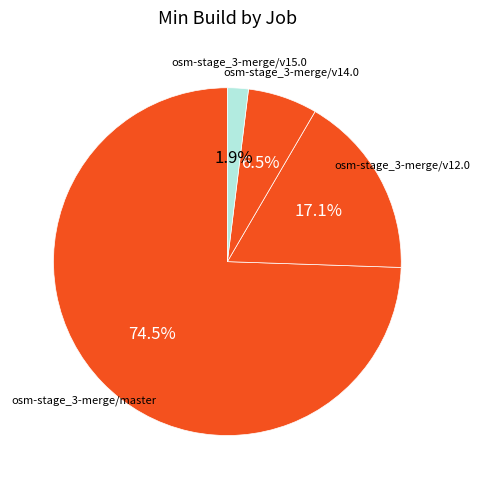

How many segments does this pie chart have?

4